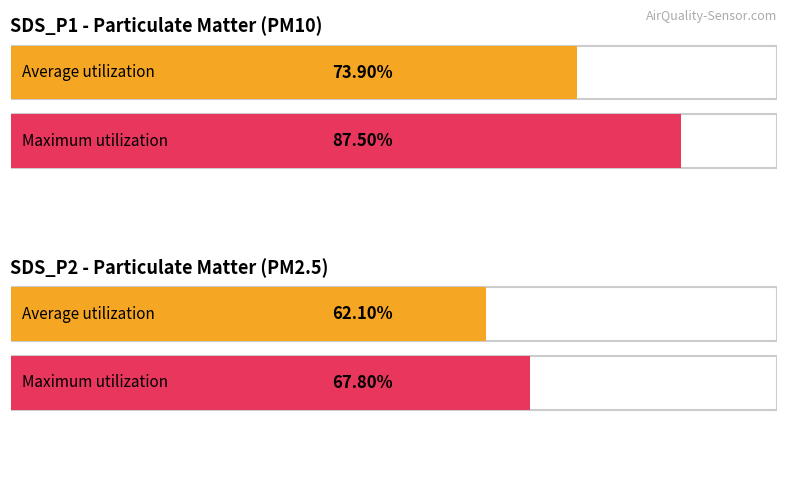

How many distinct data groups are displayed?

2